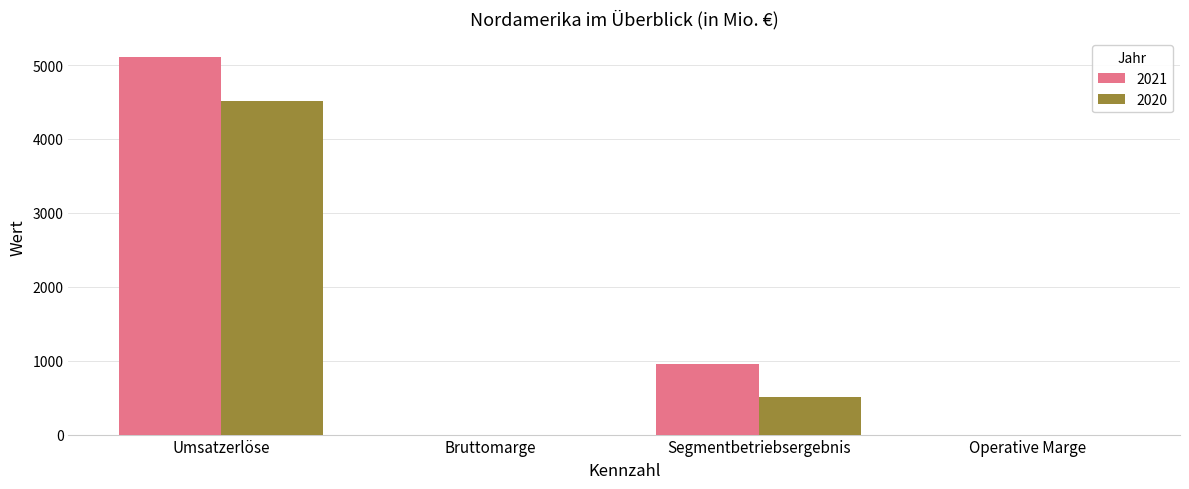

What is the sum of all 2020 values?

5025.5